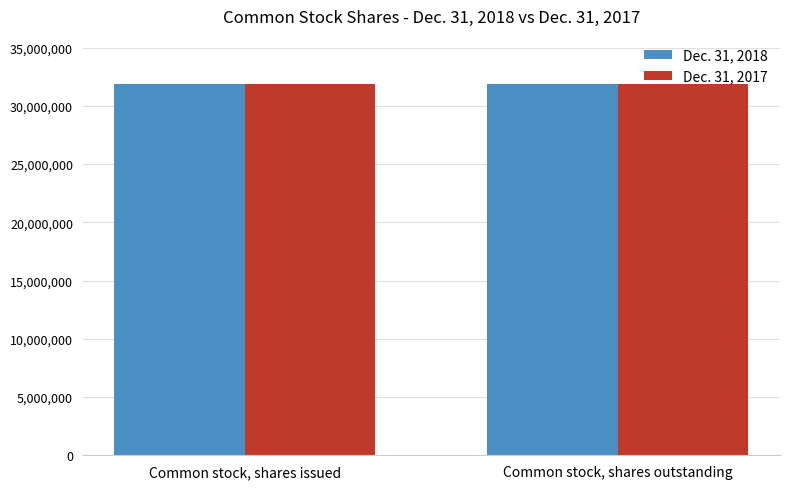

What is the label of the 1st bar from the right?

Common stock, shares outstanding